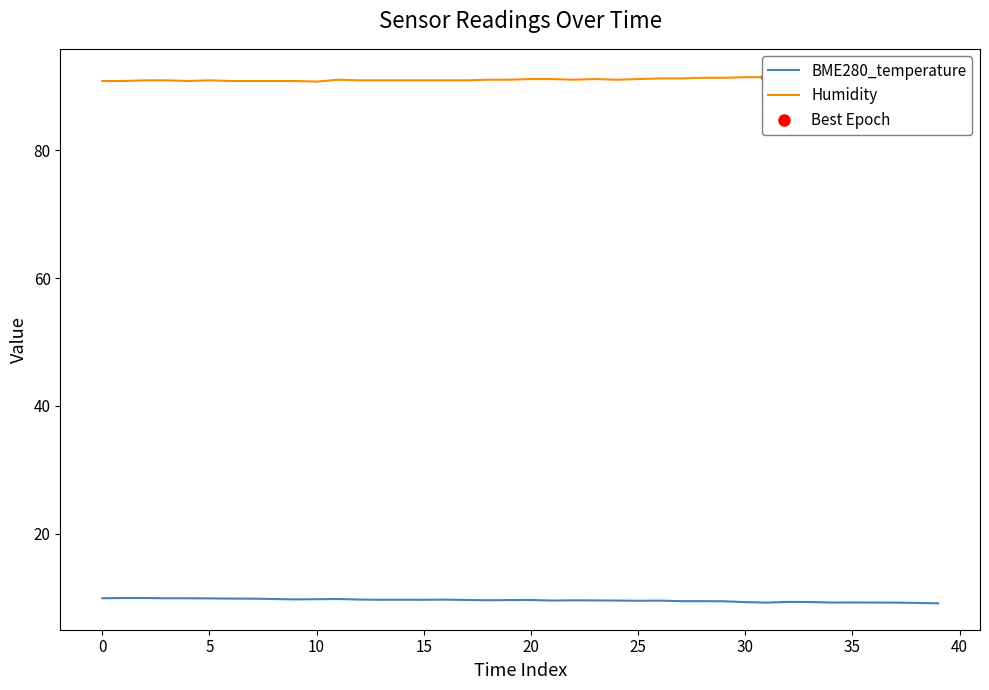

What is the spread (max minus min) of values at 13?

81.2